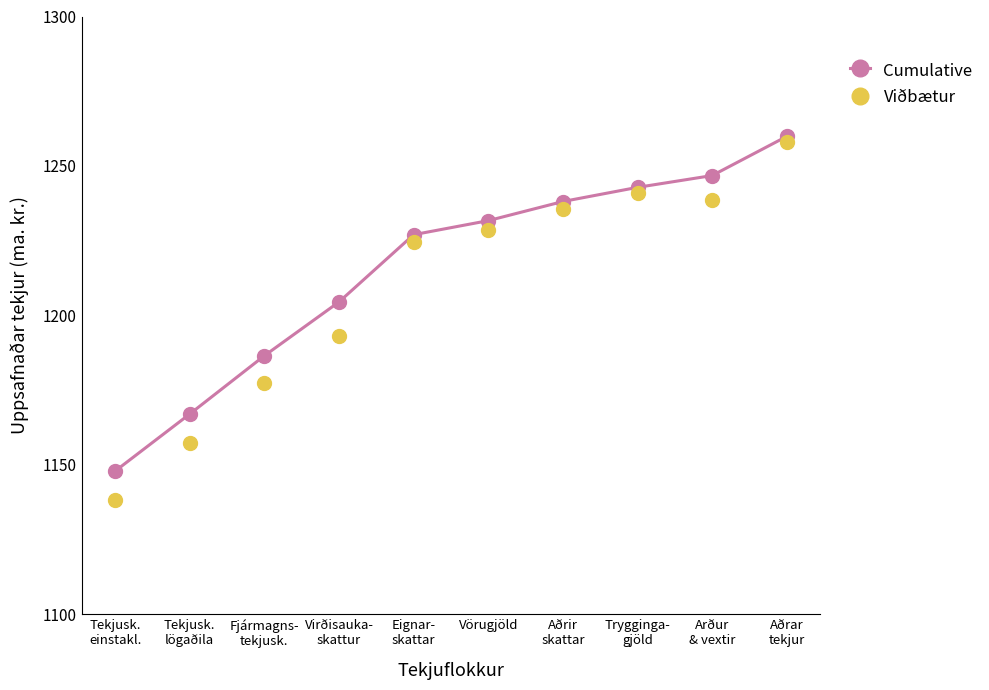

Which series reaches the maximum Y coordinate?

Cumulative